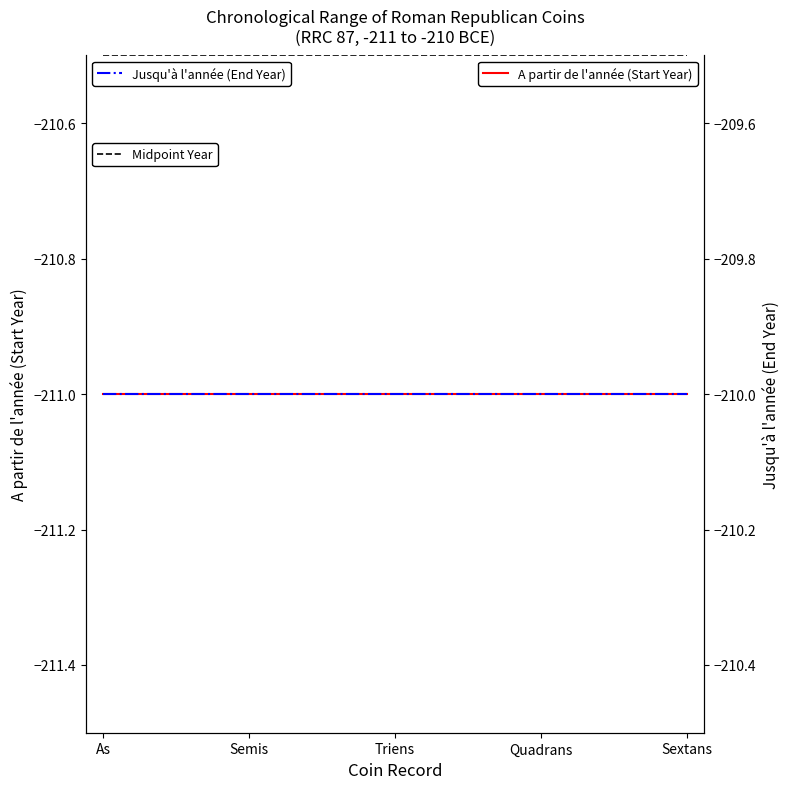

How many series are shown in this chart?

3